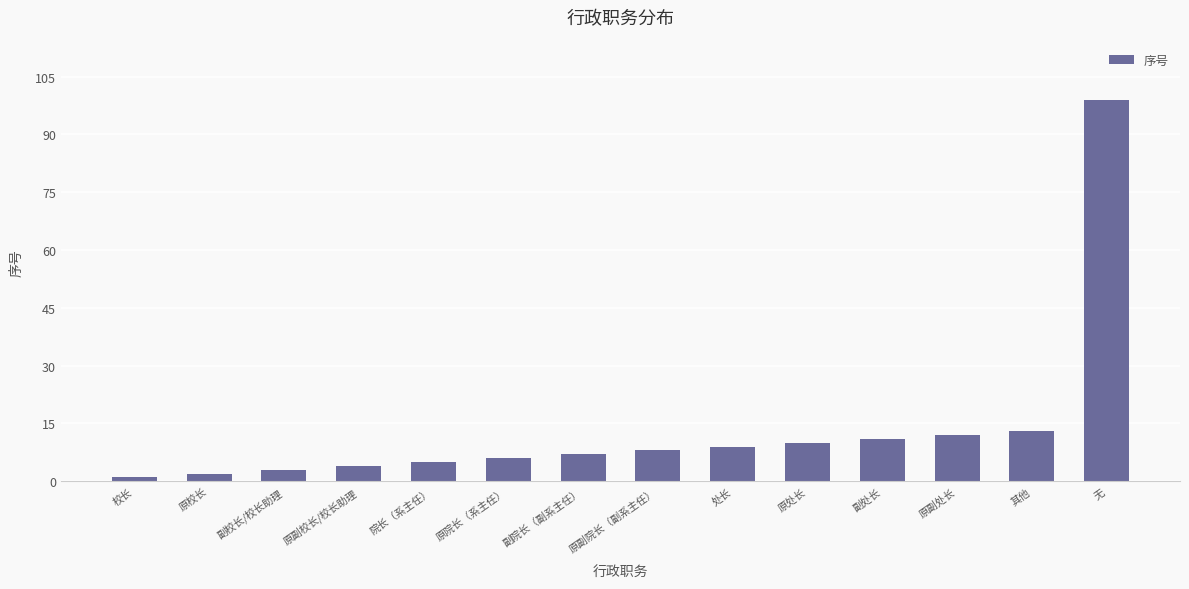

How many data points does each series have?

14